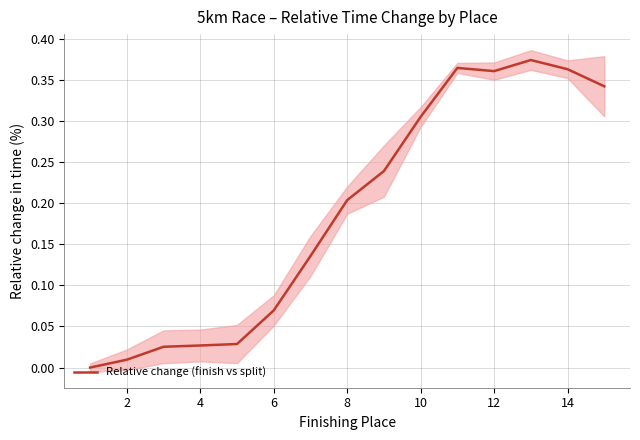

The value of Relative change (finish vs split) at 8 is 0.3. True or false?

False